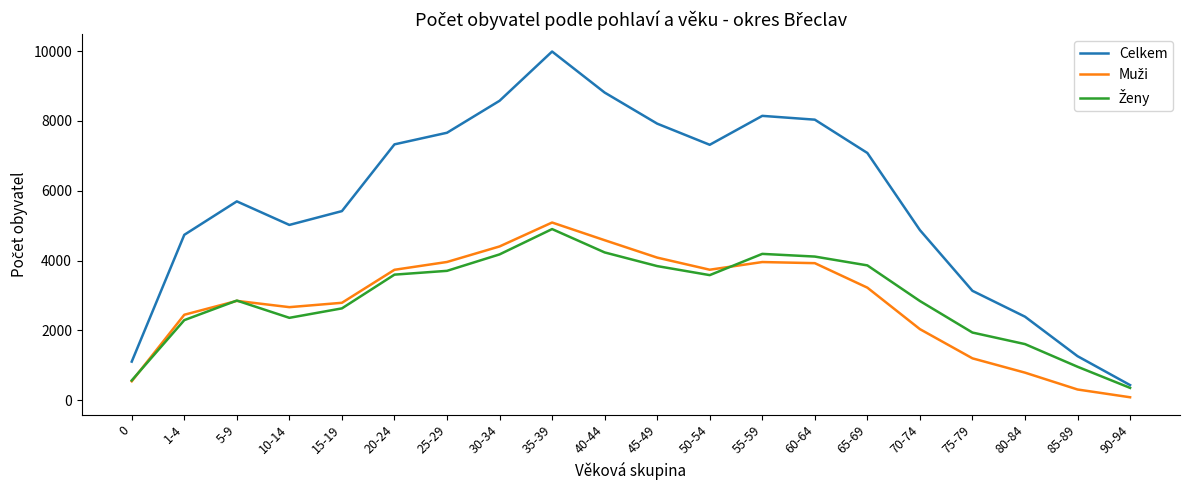

Where is the first local minimum for Celkem?

10-14